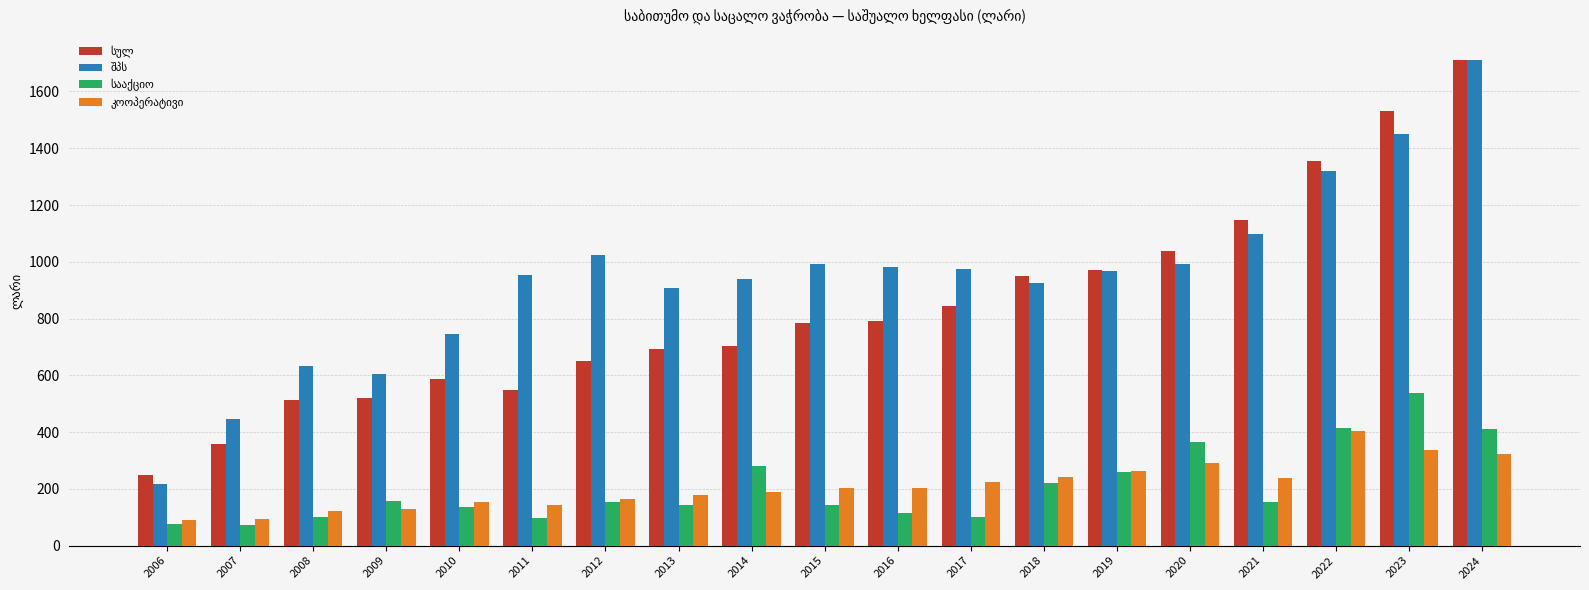

At which category does the chart reach its peak across all series?

2024